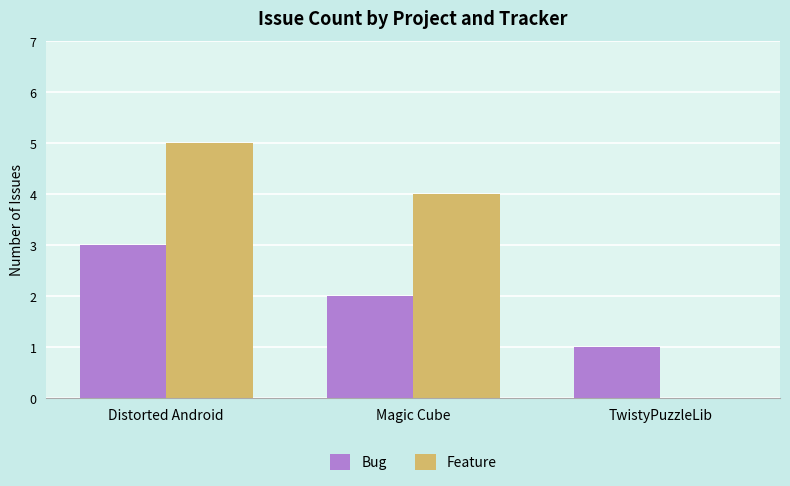

What is the sum of the Feature values at TwistyPuzzleLib and Distorted Android?

5